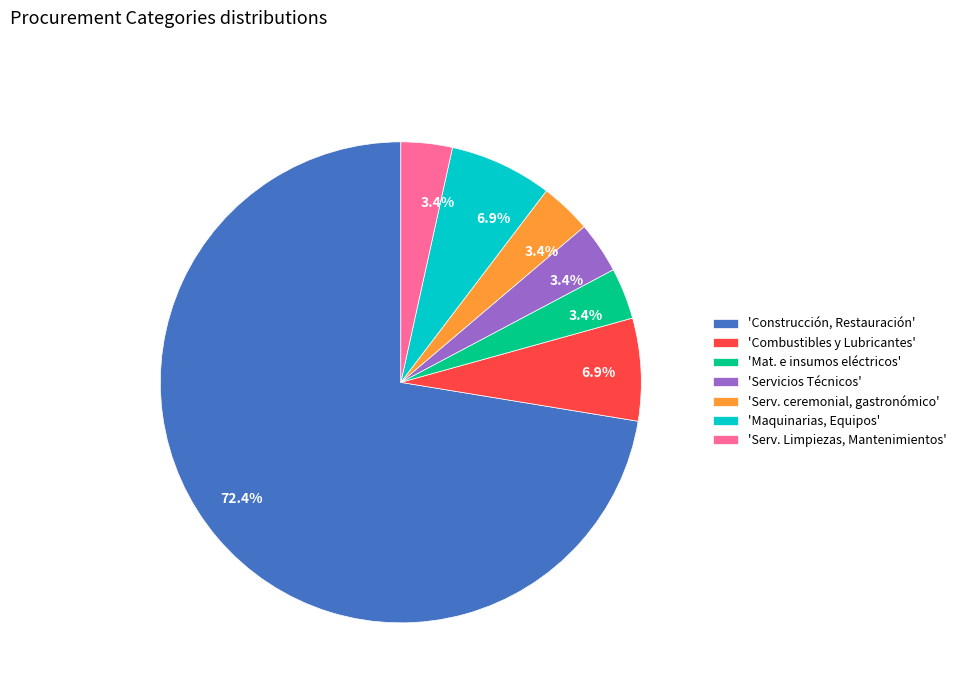

Which slice is the largest?

'Construcción, Restauración'